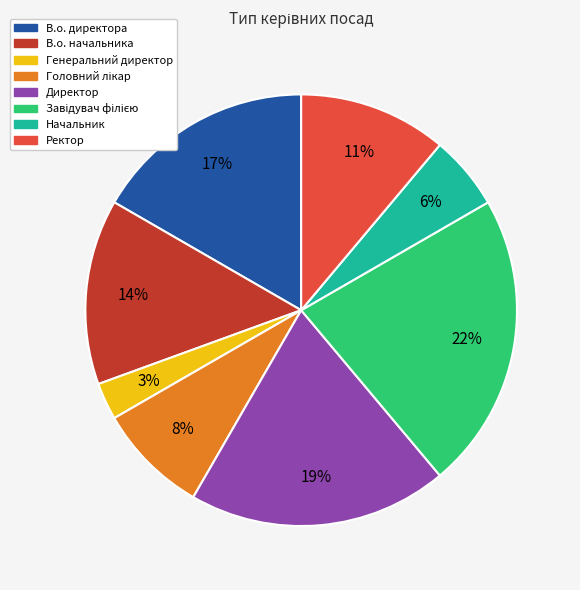

To the nearest percent, what portion does Генеральний директор represent?

3%